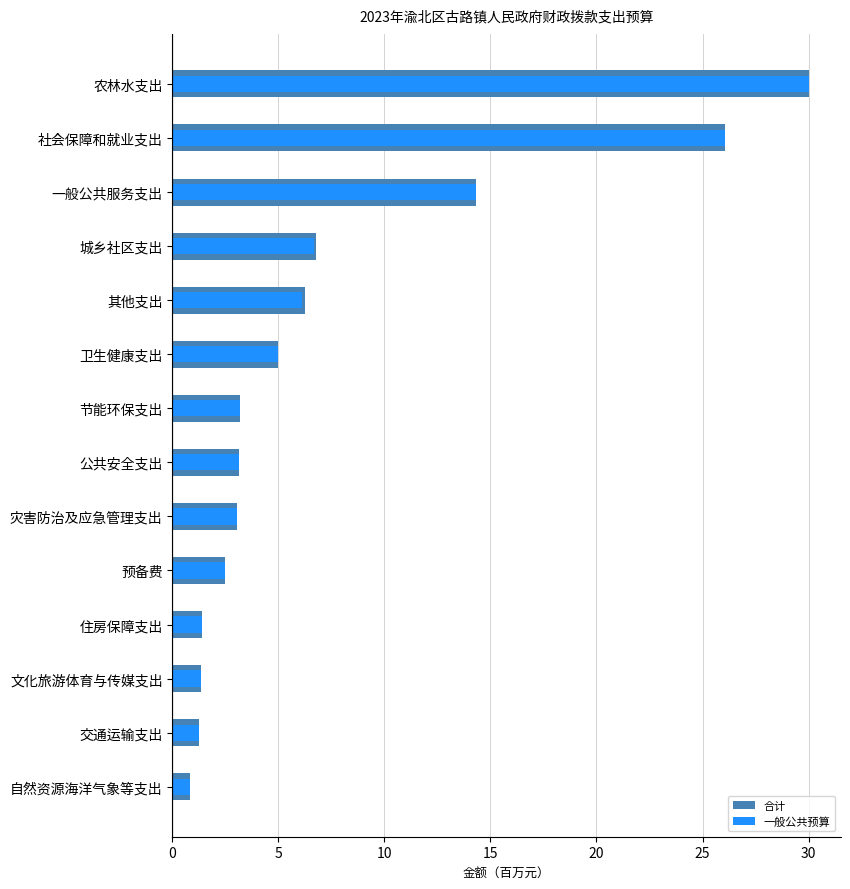

What is the value of the 一般公共预算 bar at the 5th from the left?

2.5